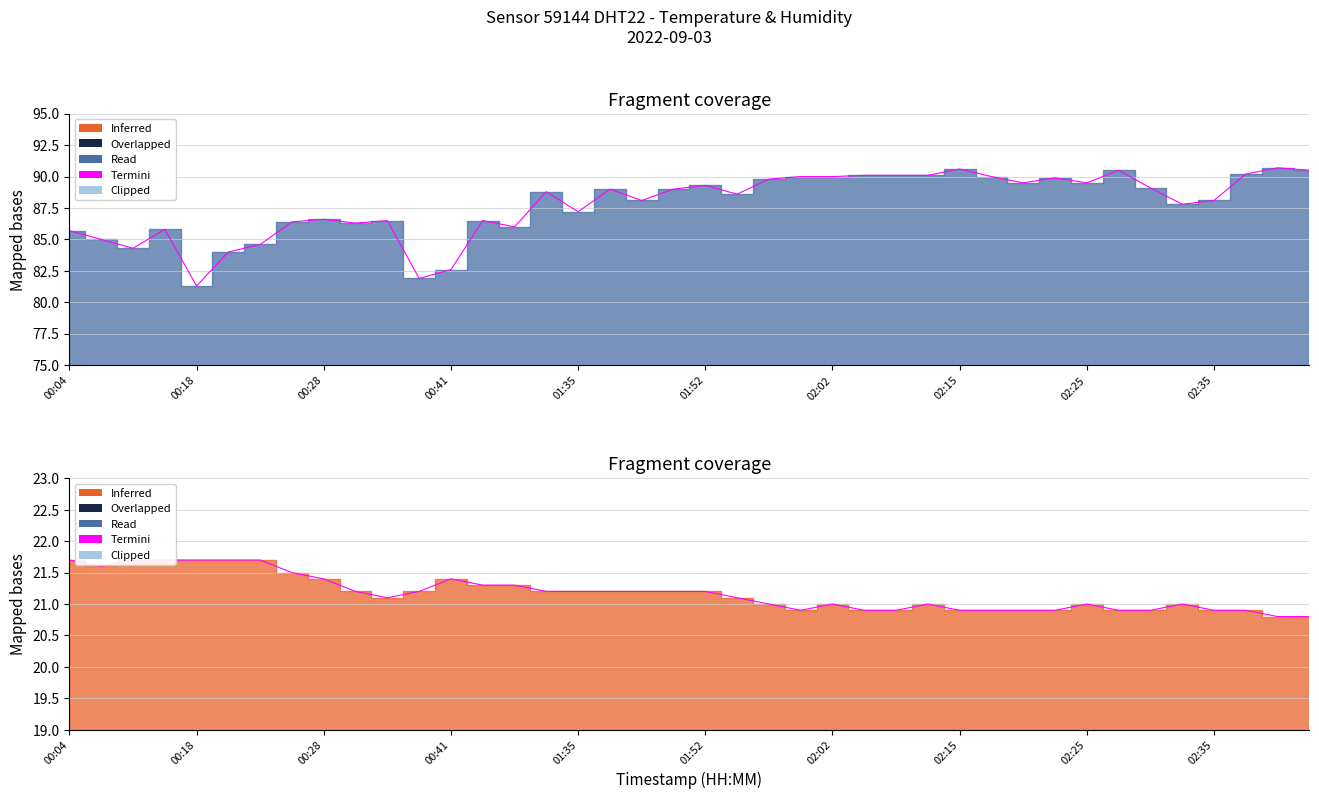

What position from the left is 01:49?

20